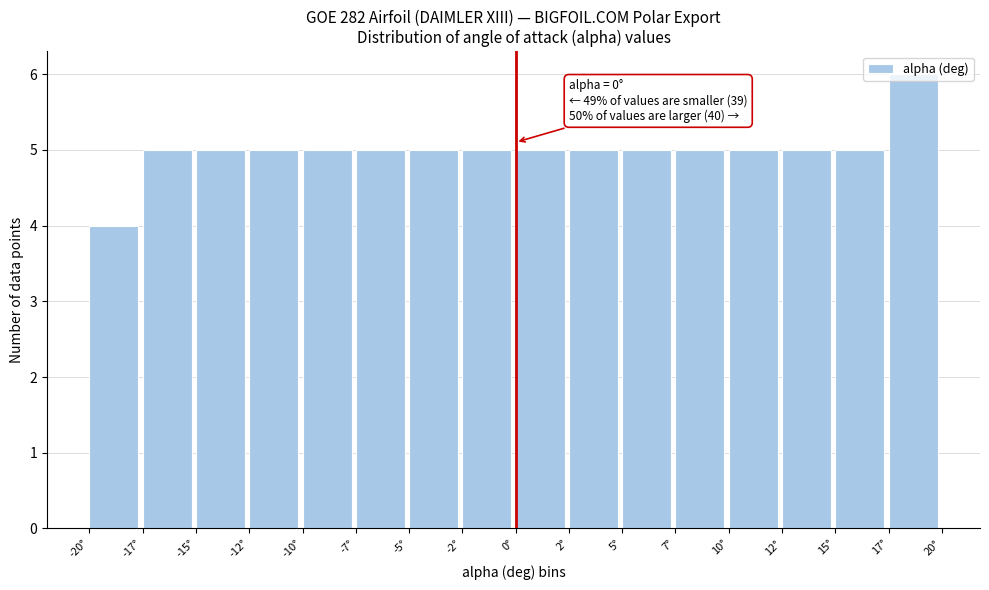

Which category has the highest value across all series?

17°